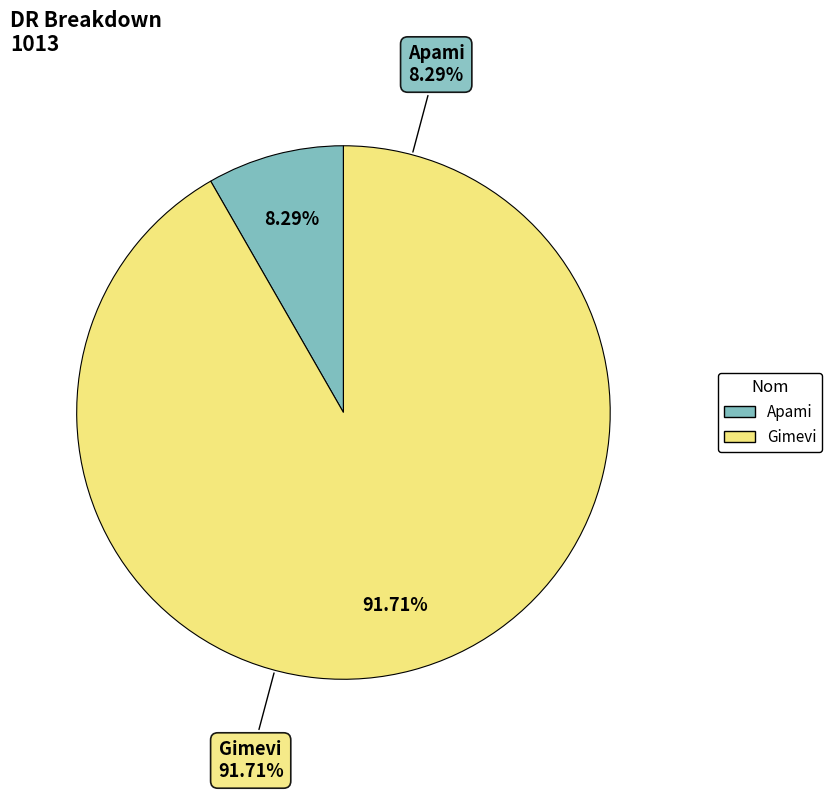

To the nearest percent, what is the average slice percentage?

50%